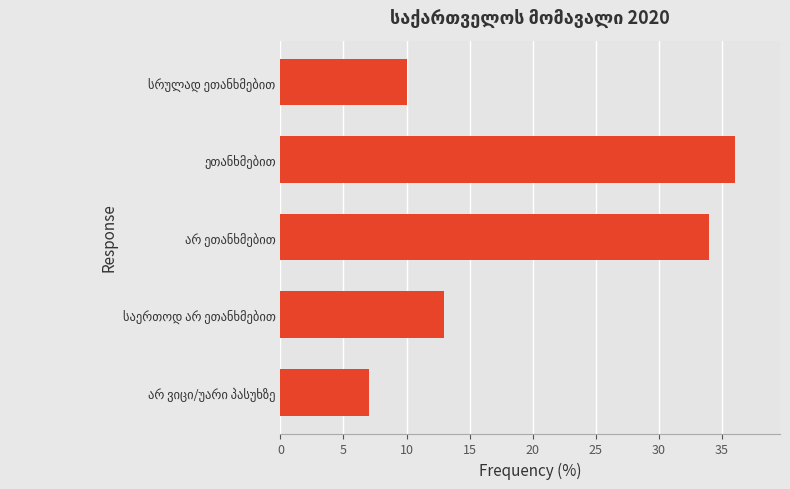

What is the minimum value shown in the chart?

7